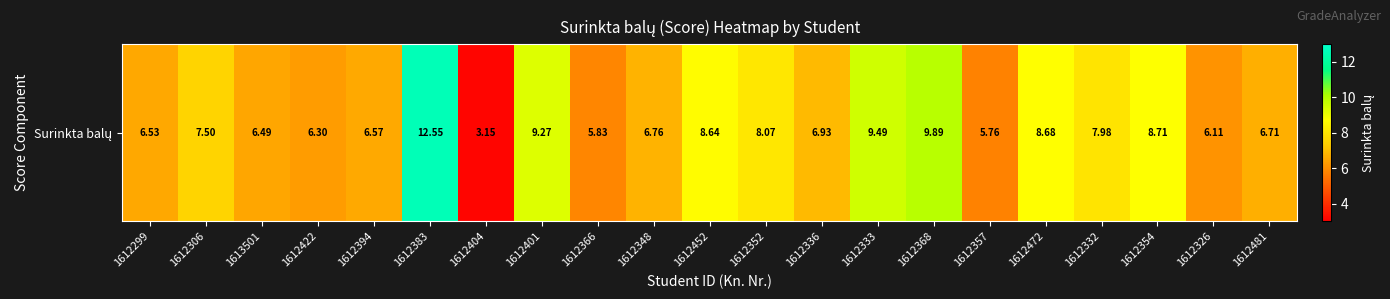

True or false: the data shows 1.6 at 1612336.

False